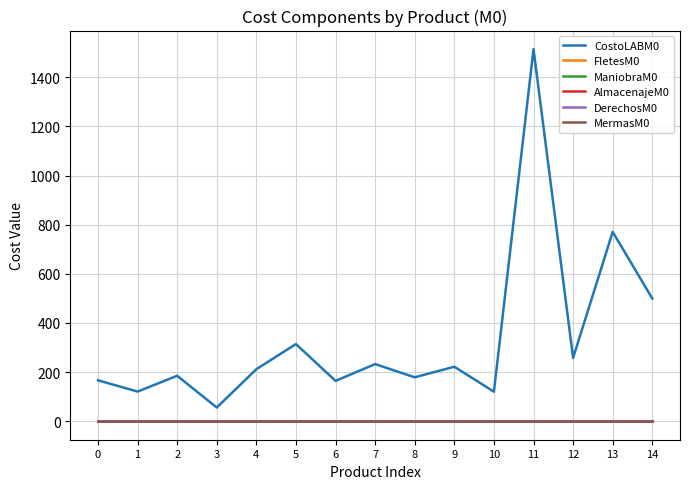

Reading right to left, list all the values displayed in this chart.

CostoLABM0: 14=499.3	13=770.7	12=257.3	11=1514.7	10=119.8	9=221.4	8=178.4	7=232.2	6=163.8	5=313.8	4=211.4	3=55.3	2=184.7	1=120.4	0=166.2
FletesM0: 14=0.0	13=0.0	12=0.0	11=0.0	10=0.0	9=0.0	8=0.0	7=0.0	6=0.0	5=0.0	4=0.0	3=0.0	2=0.0	1=0.0	0=0.0
ManiobraM0: 14=0.0	13=0.0	12=0.0	11=0.0	10=0.0	9=0.0	8=0.0	7=0.0	6=0.0	5=0.0	4=0.0	3=0.0	2=0.0	1=0.0	0=0.0
AlmacenajeM0: 14=0.0	13=0.0	12=0.0	11=0.0	10=0.0	9=0.0	8=0.0	7=0.0	6=0.0	5=0.0	4=0.0	3=0.0	2=0.0	1=0.0	0=0.0
DerechosM0: 14=0.0	13=0.0	12=0.0	11=0.0	10=0.0	9=0.0	8=0.0	7=0.0	6=0.0	5=0.0	4=0.0	3=0.0	2=0.0	1=0.0	0=0.0
MermasM0: 14=0.0	13=0.0	12=0.0	11=0.0	10=0.0	9=0.0	8=0.0	7=0.0	6=0.0	5=0.0	4=0.0	3=0.0	2=0.0	1=0.0	0=0.0